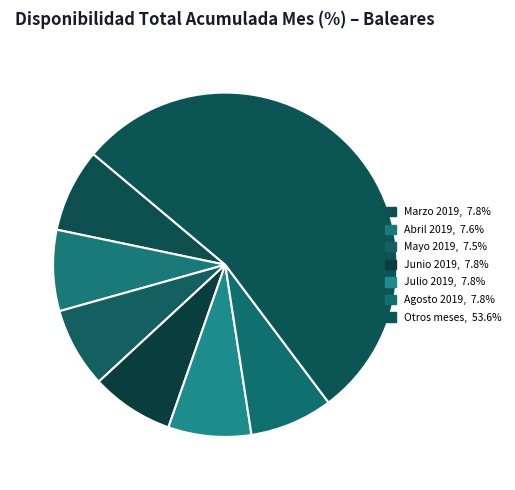

How many segments does this pie chart have?

7